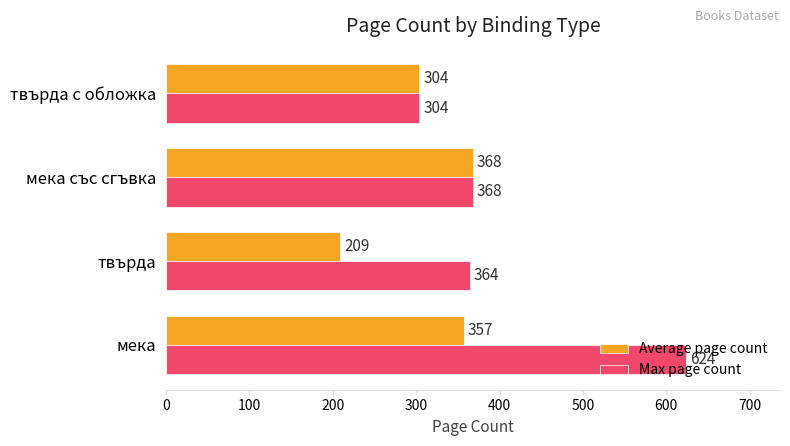

List the labels in order of Max page count value, smallest first.

твърда с обложка, твърда, мека със сгъвка, мека